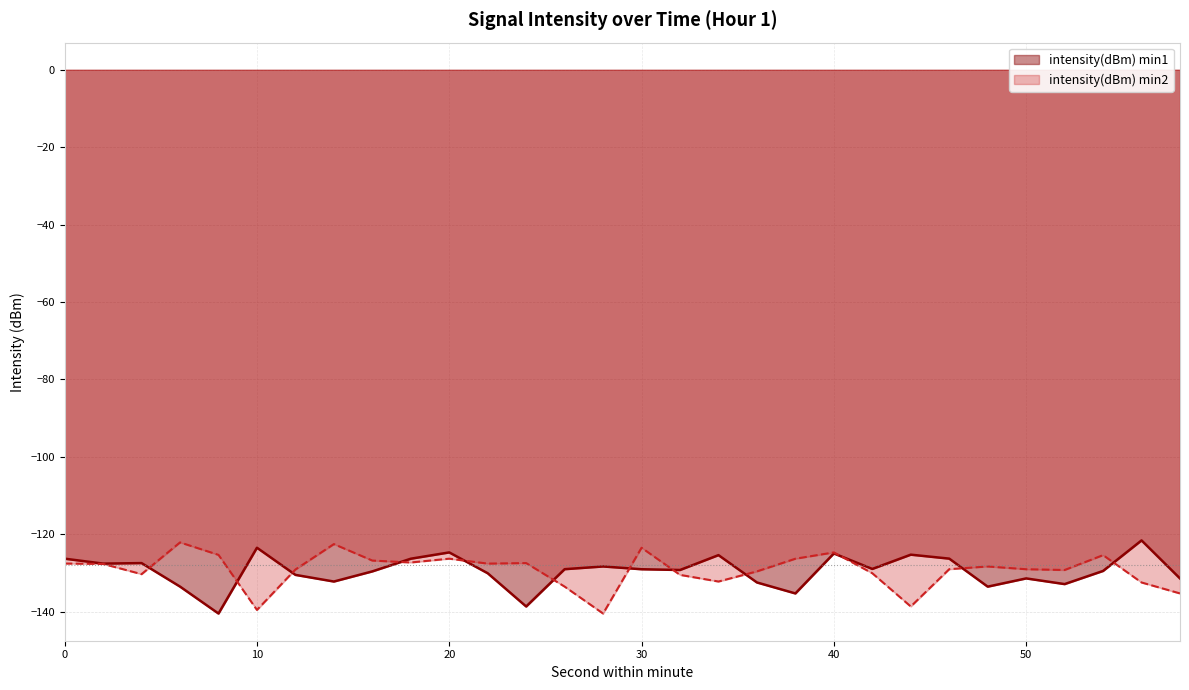

Which label corresponds to the smallest value in the chart?

8